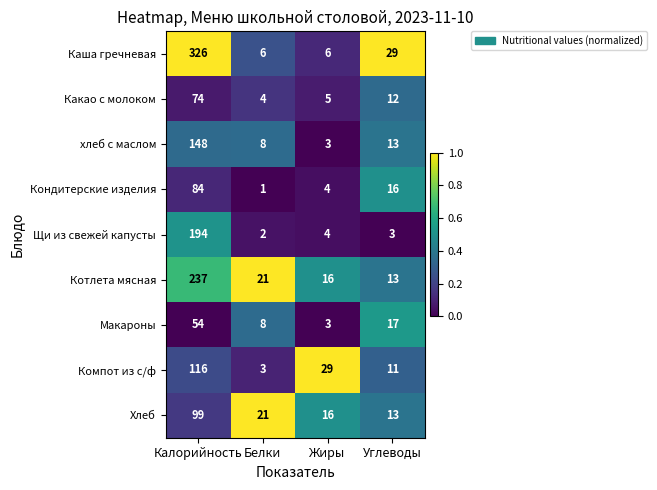

The хлеб с маслом series shows 13 at Углеводы. True or false?

True